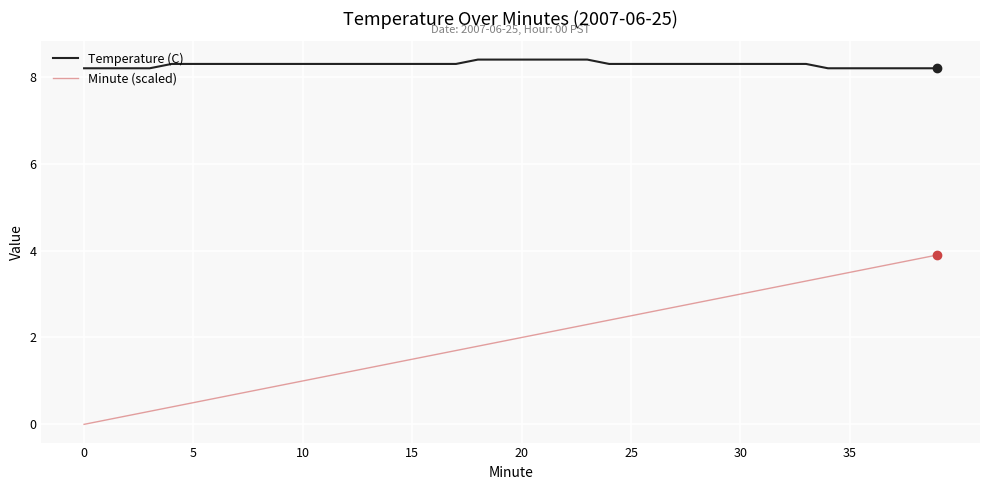

Which series has the widest spread of values?

Minute (scaled)